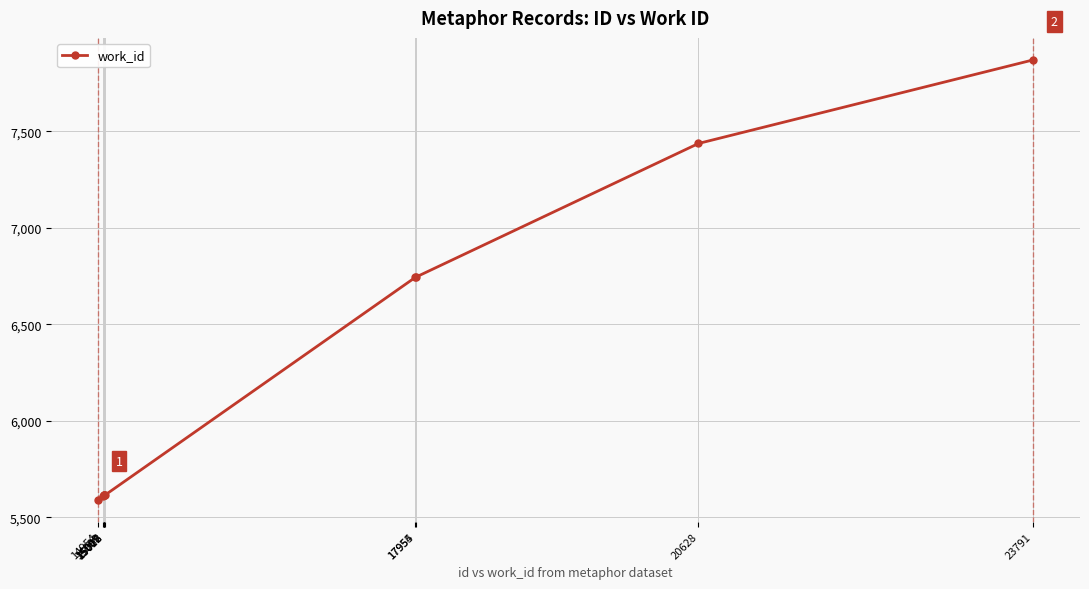

Is it true that the value at 14954 is 5592?

True